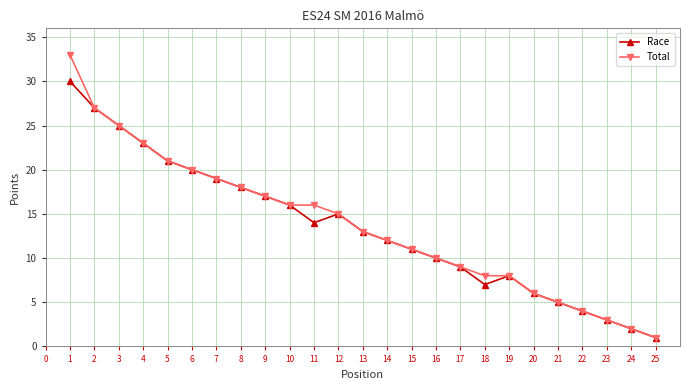

What is the maximum value shown in the chart?

33